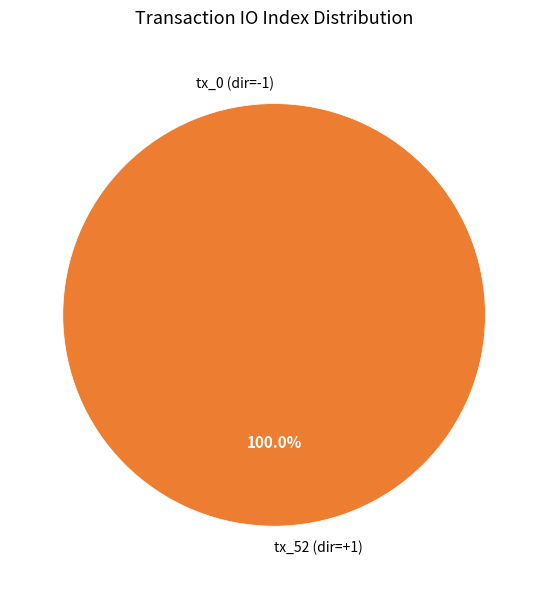

True or false: io_index_0 accounts for 7% of the total.

False